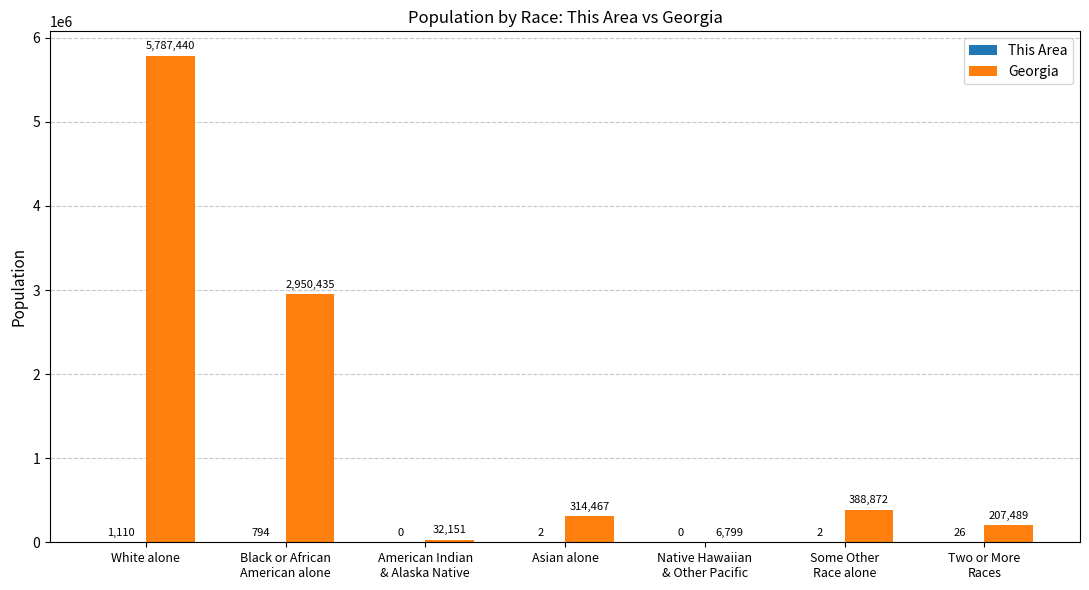

At which category is the sum across all series the highest?

White alone